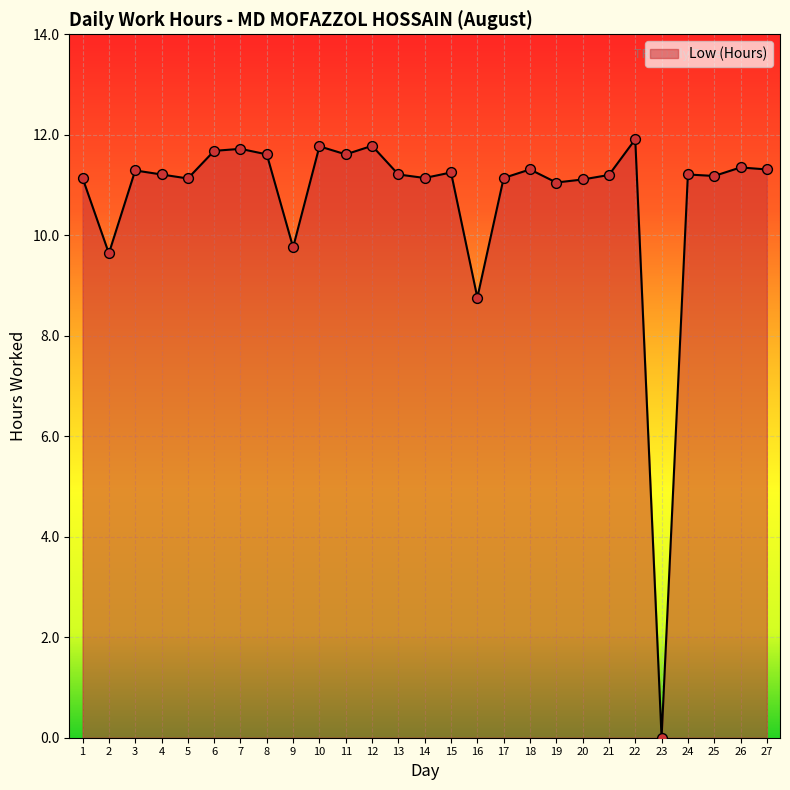

Between 14 and 8, which is larger?

8